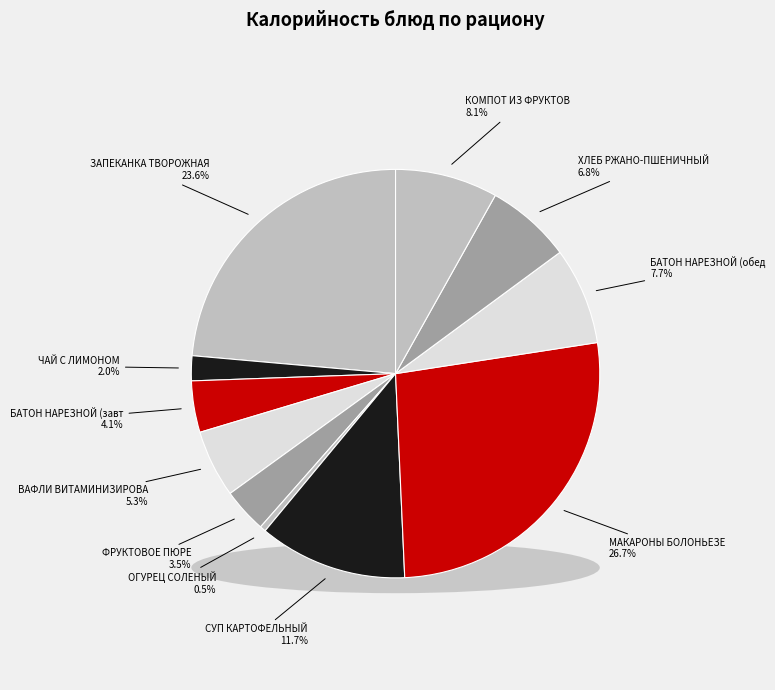

To the nearest percent, what portion does ВАФЛИ ВИТАМИНИЗИРОВАННЫЕ represent?

5%